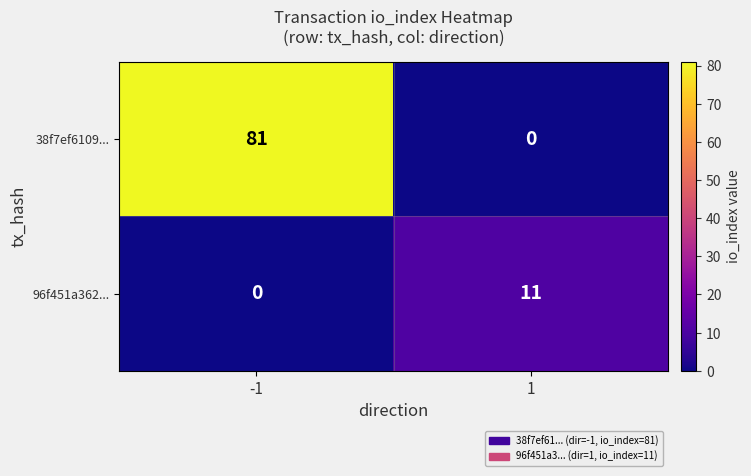

Which series has the largest total across all categories?

38f7ef6109...